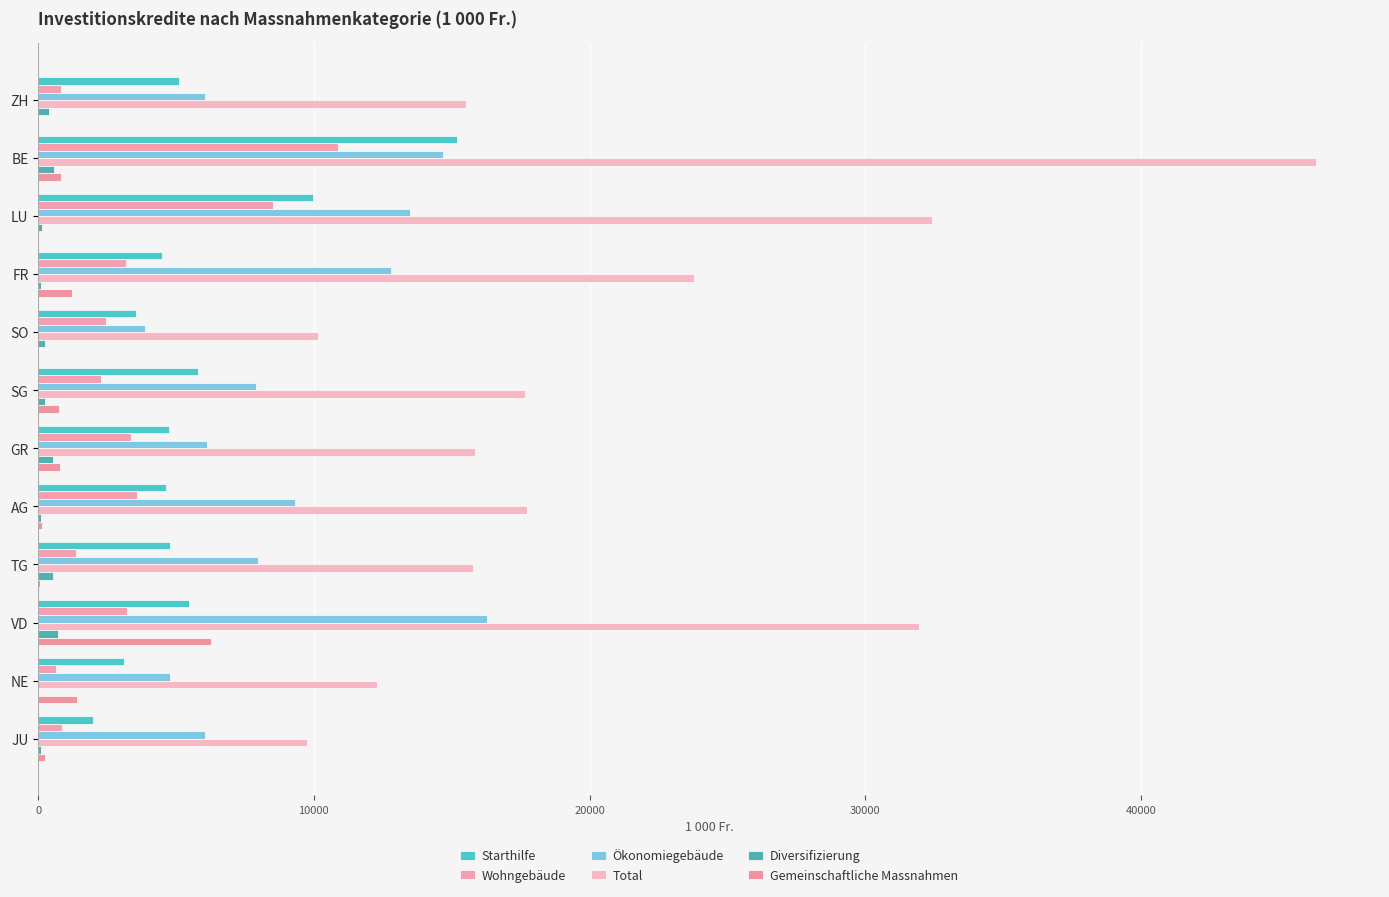

How many series are shown in this chart?

6